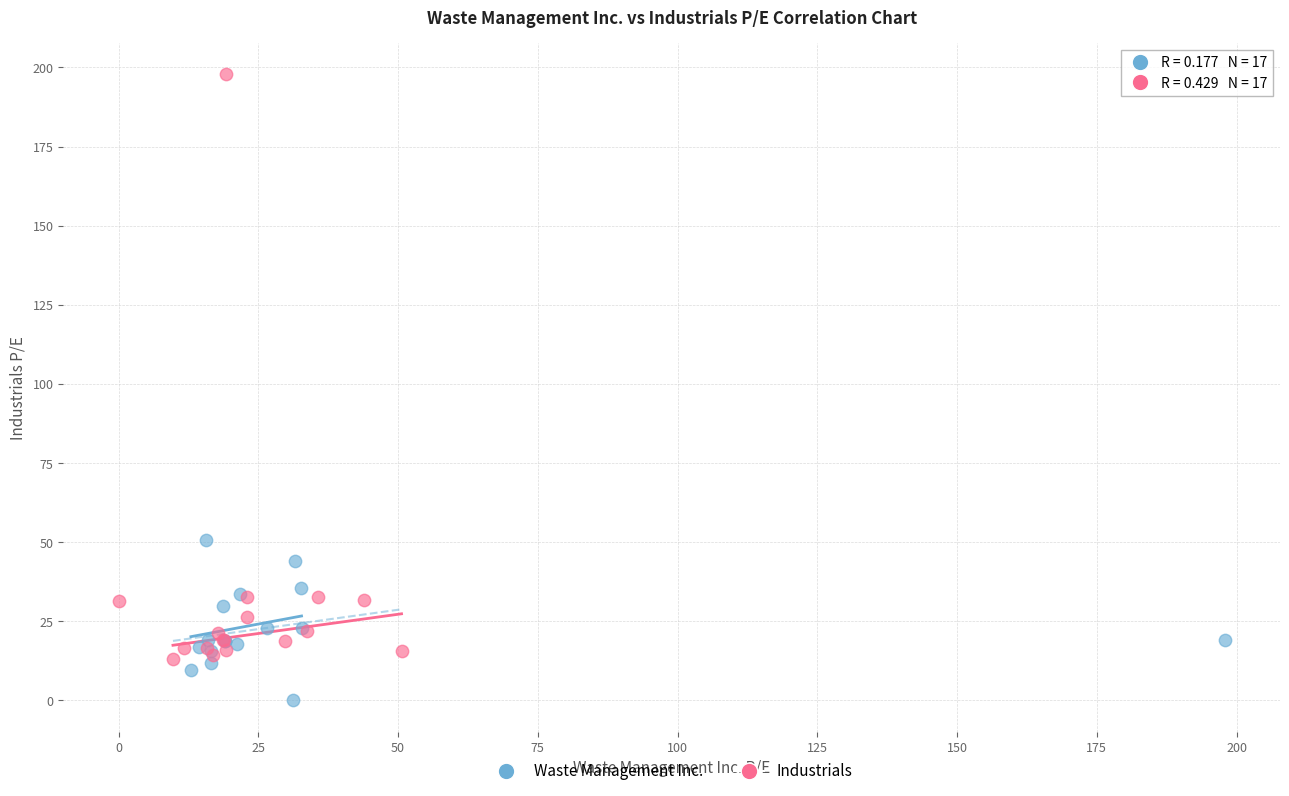

Which series has the largest Y range (max minus min)?

Industrials